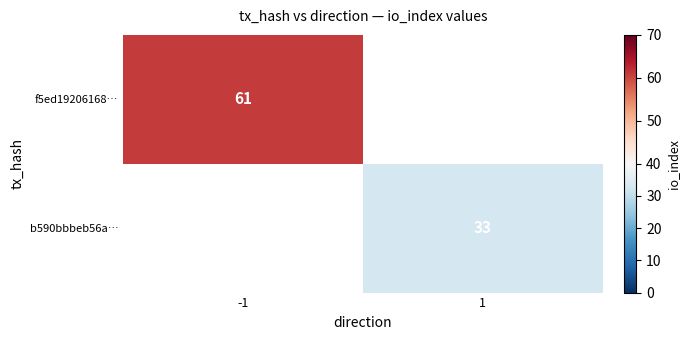

Is it true that f5ed19206168… equals 33.1 at -1?

False